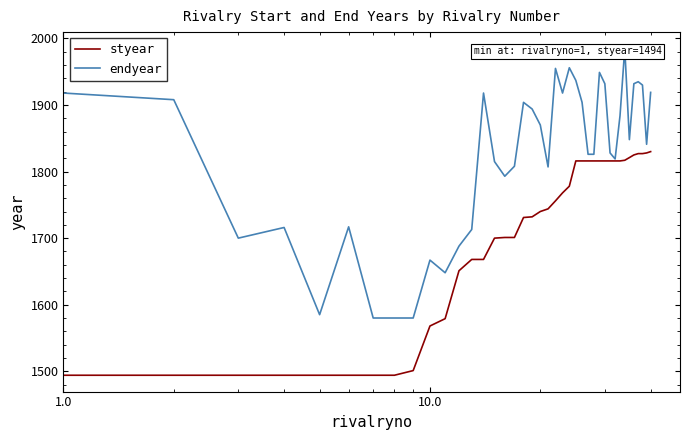

Is the value of endyear at 28 greater than the value of styear at 23?

Yes